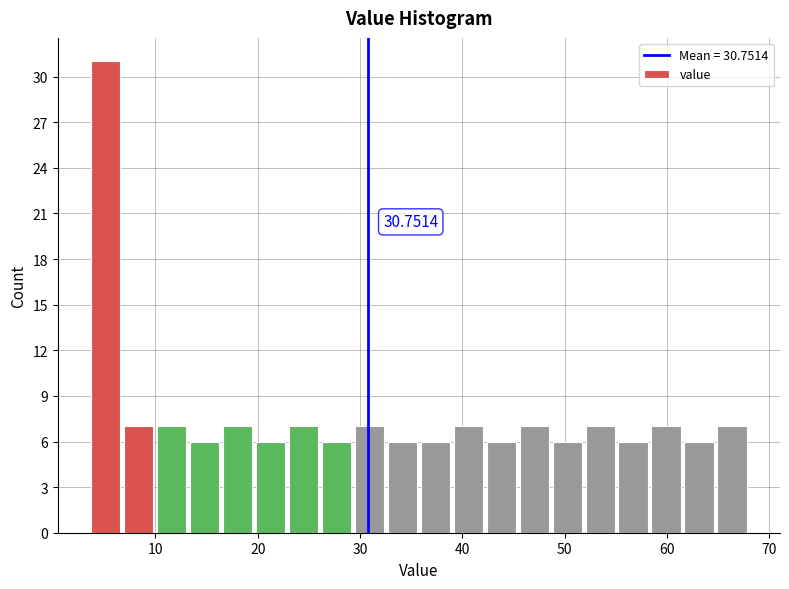

Read against the x-axis, roughly where is the centre of the tallest bar?

5